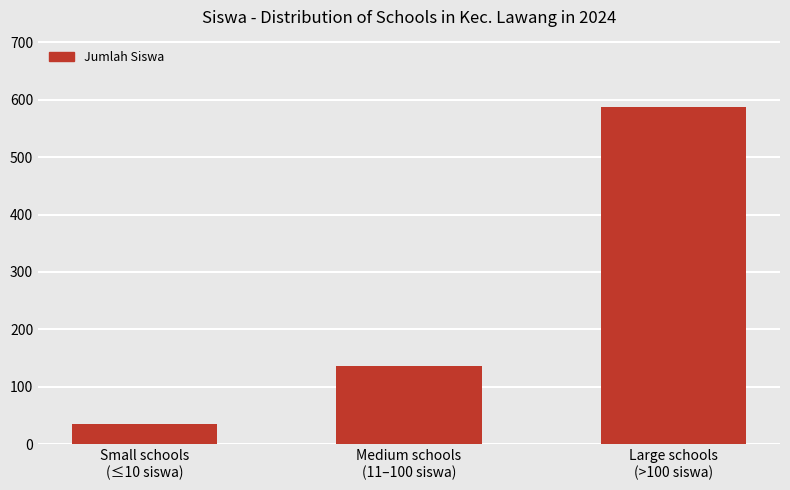

Reading left to right, extract all data points from this chart.

35	137	587